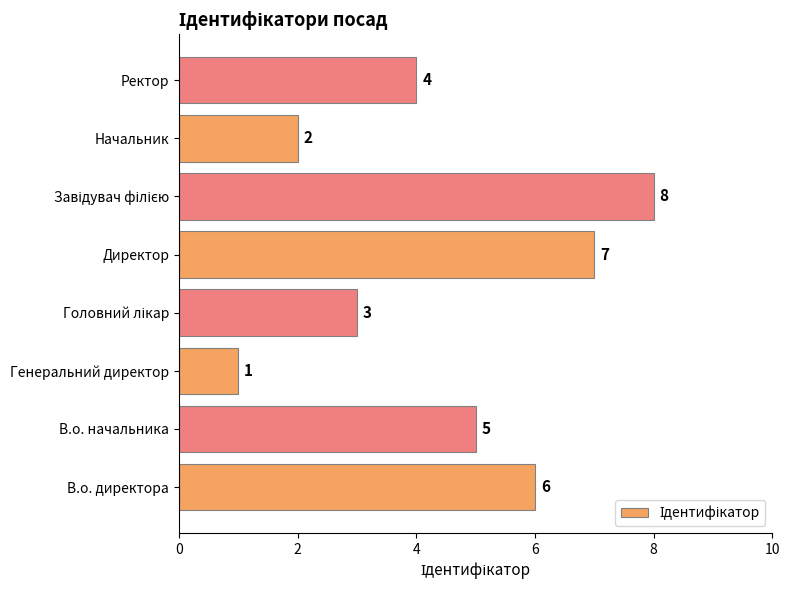

True or false: the data shows 2 at Начальник.

True